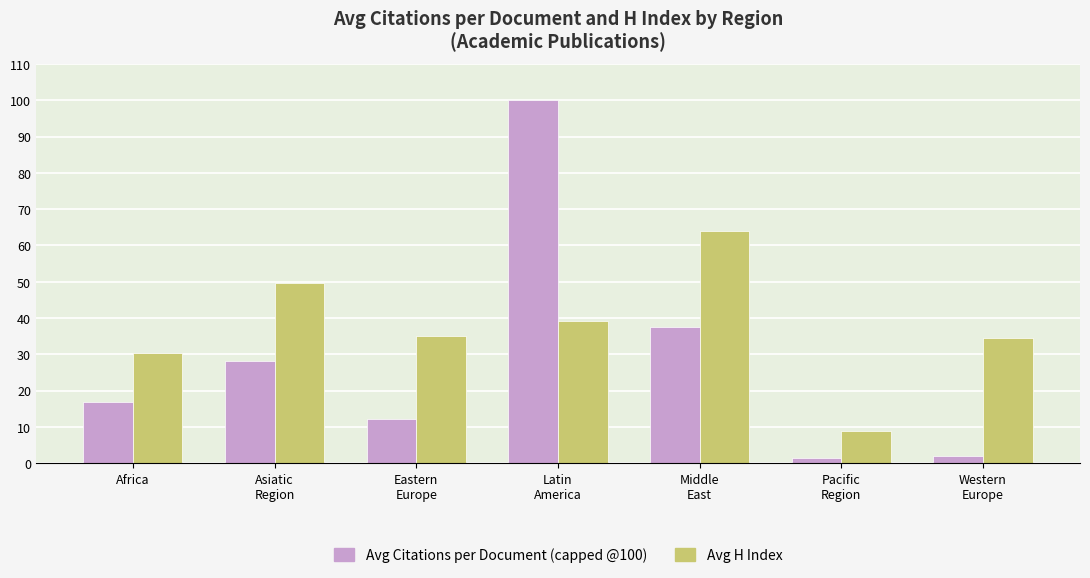

What is the greatest value displayed?

100.0